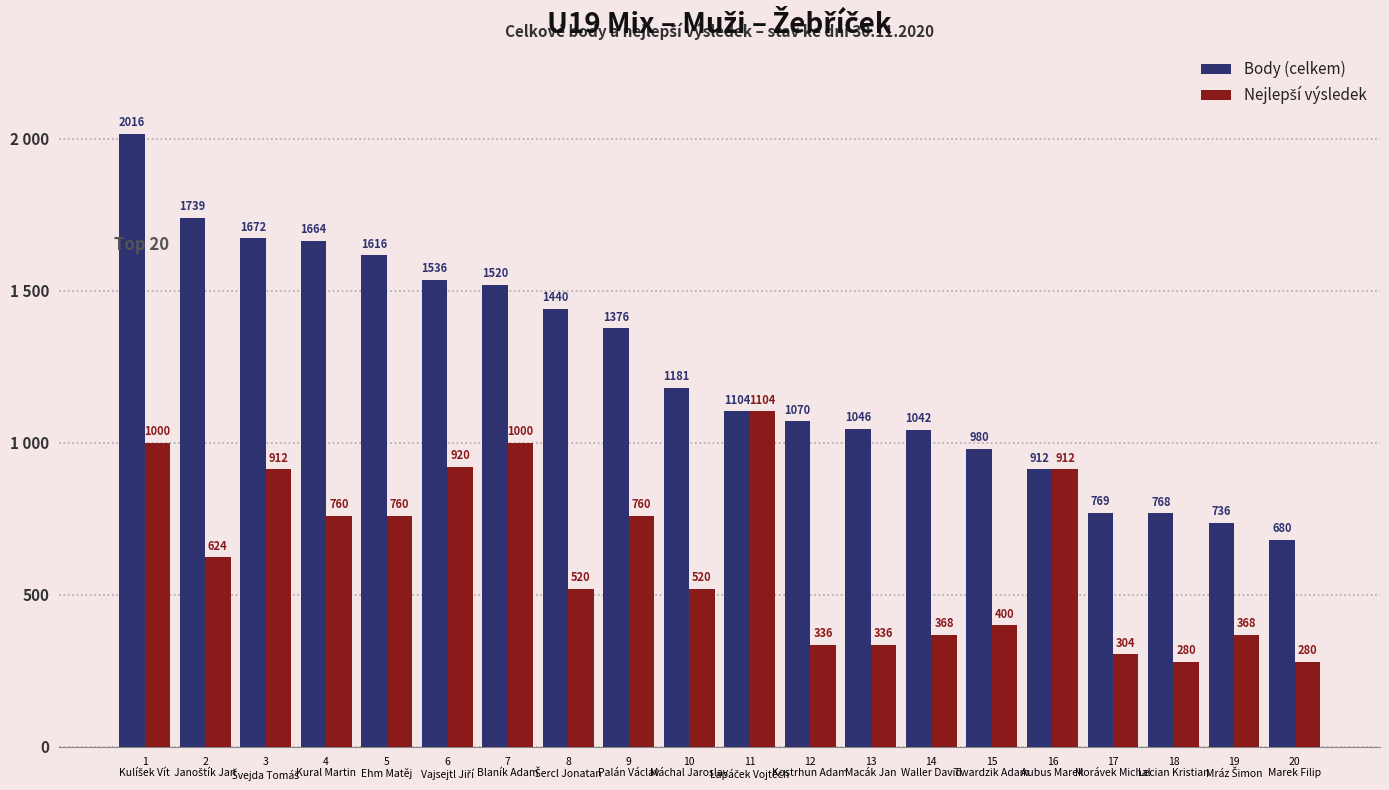

Does the chart contain stacked bars?

No